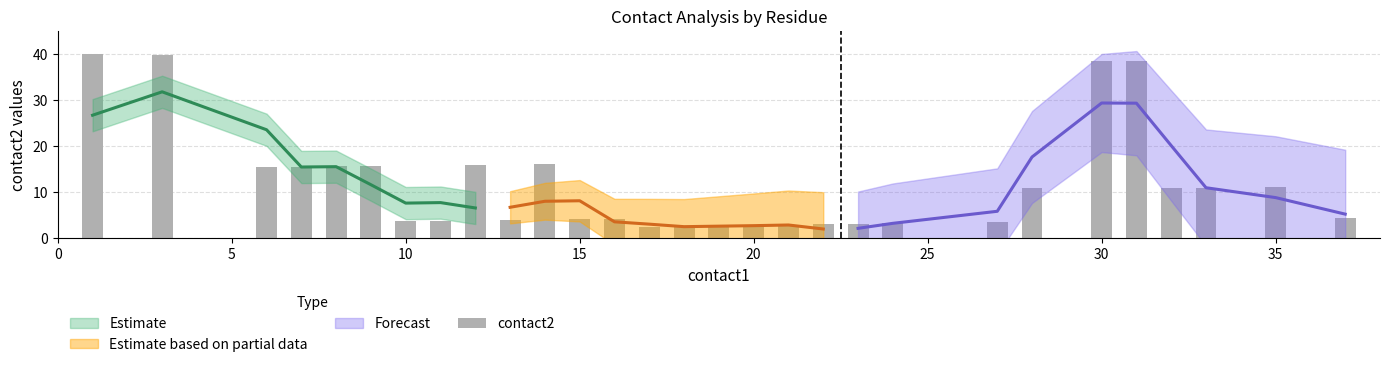

What is the maximum value shown in the chart?

40.0